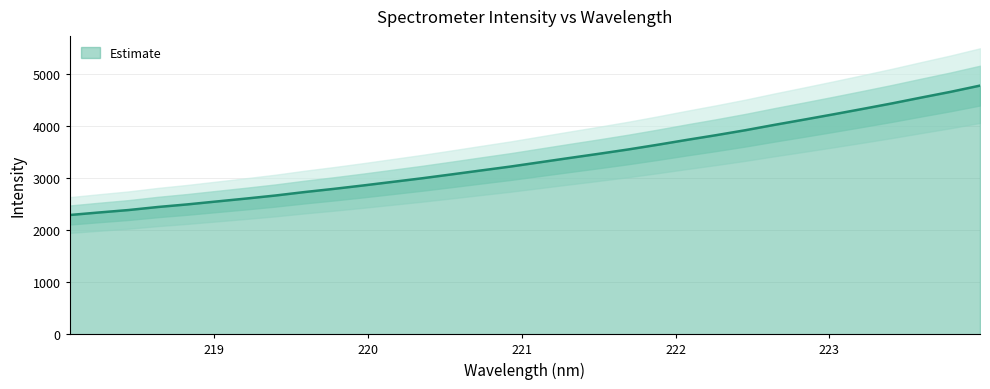

What is the minimum value shown in the chart?

2291.4